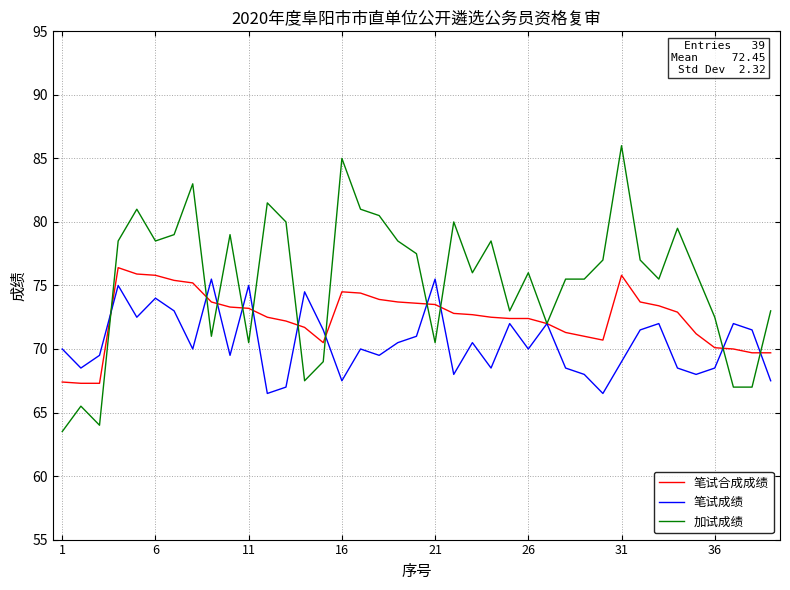

What is the highest value of the 笔试合成成绩 series?

76.4